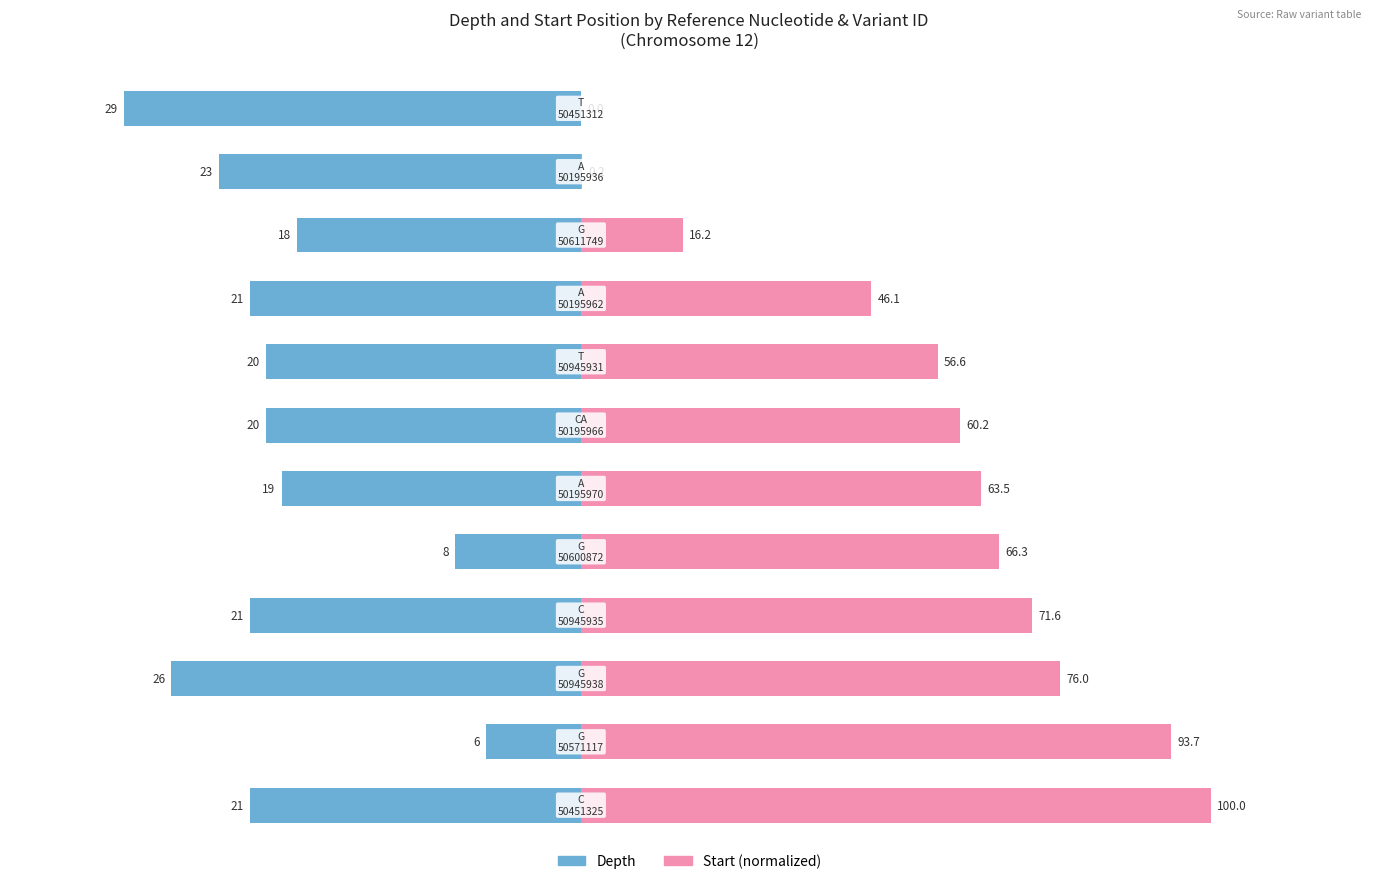

List the series in order of their peak value, highest first.

start (normalized), depth